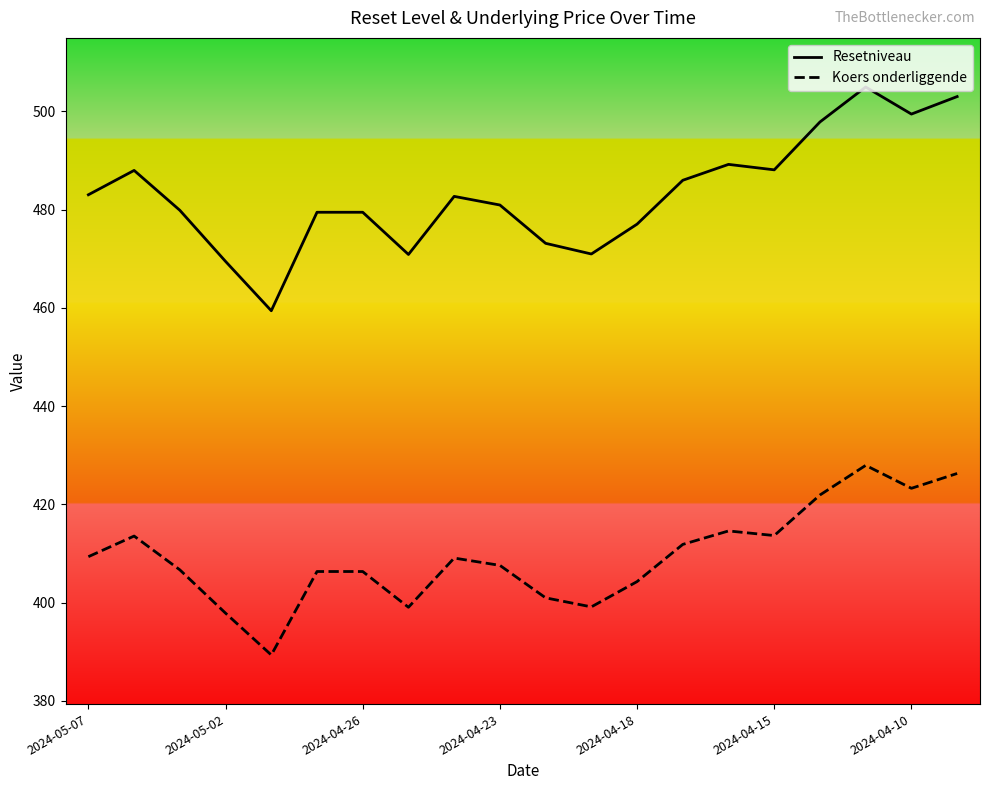

Which series has the widest spread of values?

Resetniveau